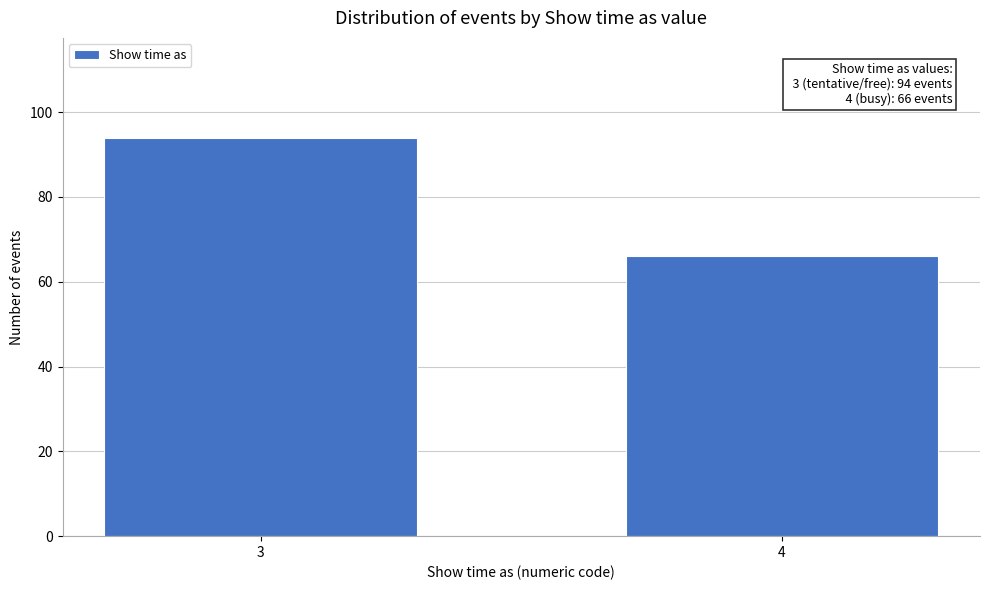

Reading left to right, transcribe all the data shown in this chart.

3=94	4=66